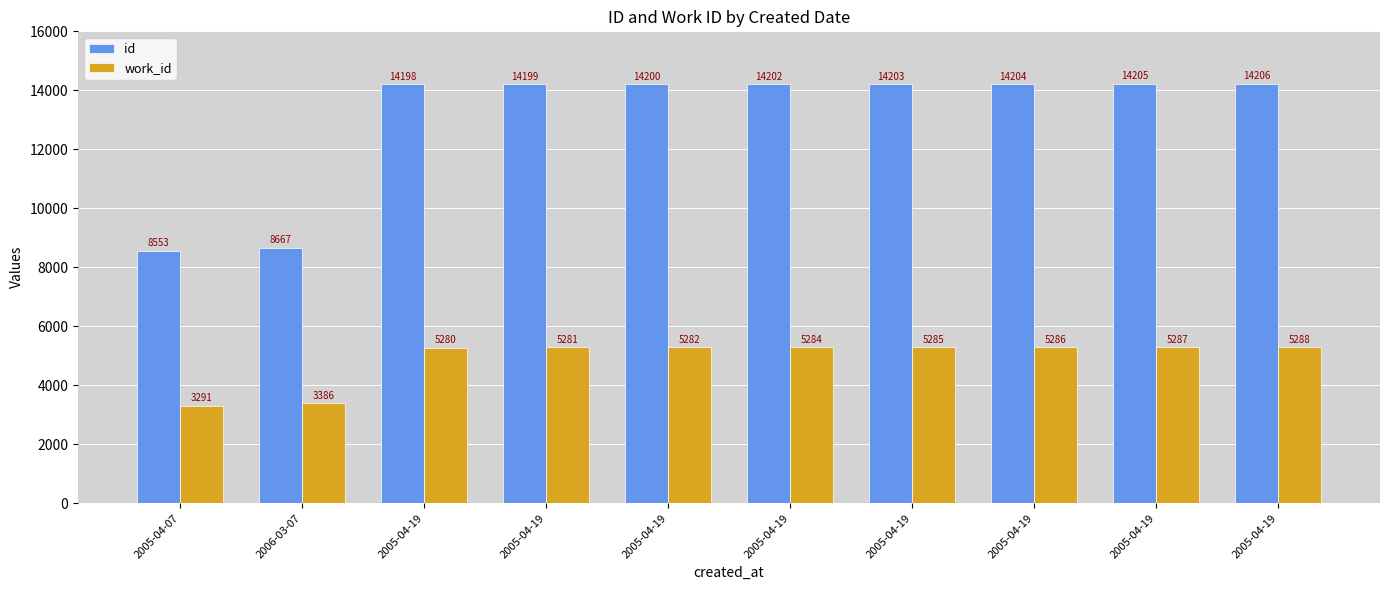

Which series has the largest range (max minus min)?

id